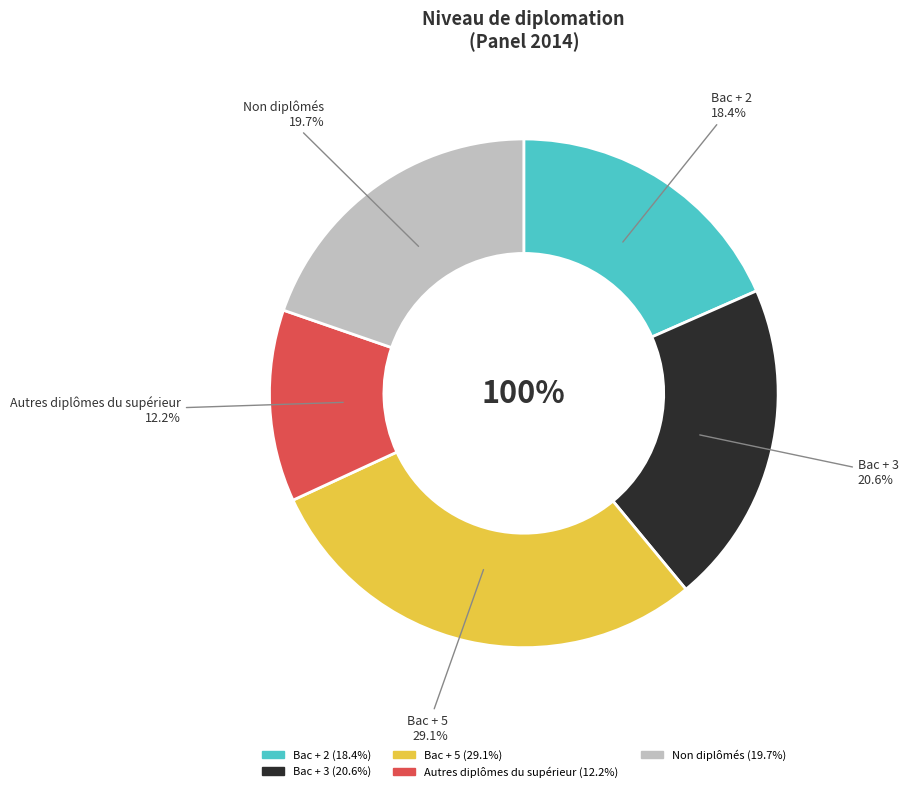

What is the largest slice in the pie chart?

Bac + 5